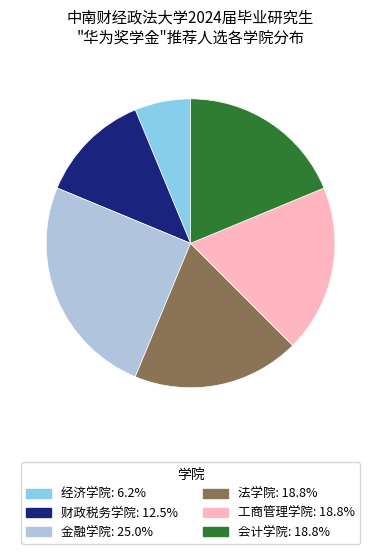

How many segments does this pie chart have?

6